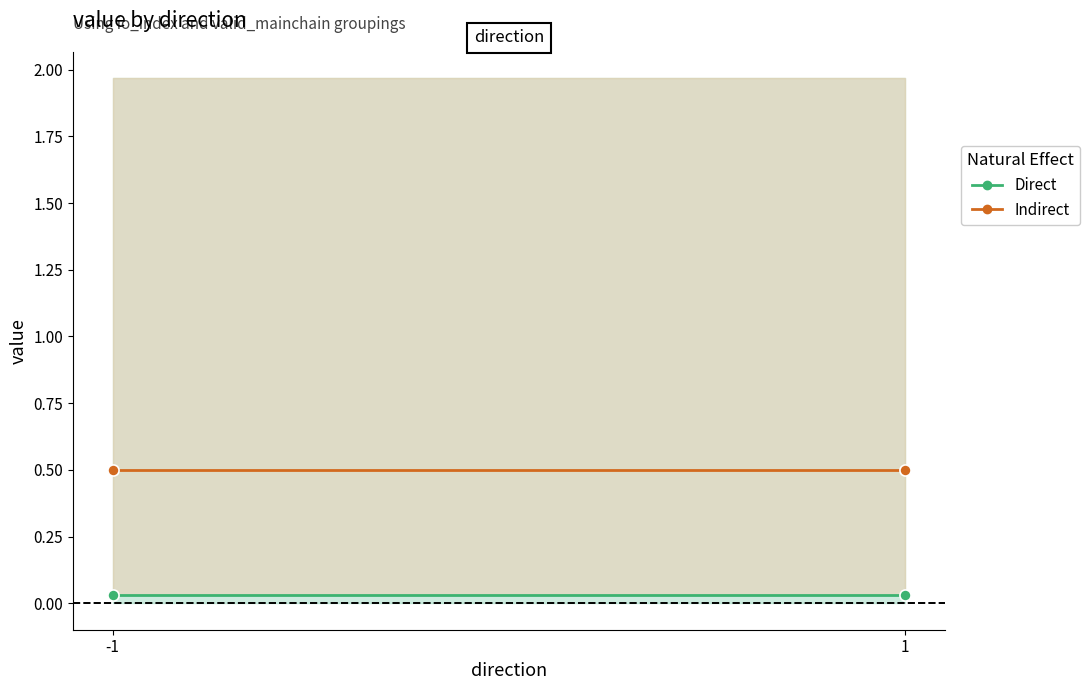

What is the sum of all Direct values?

0.1